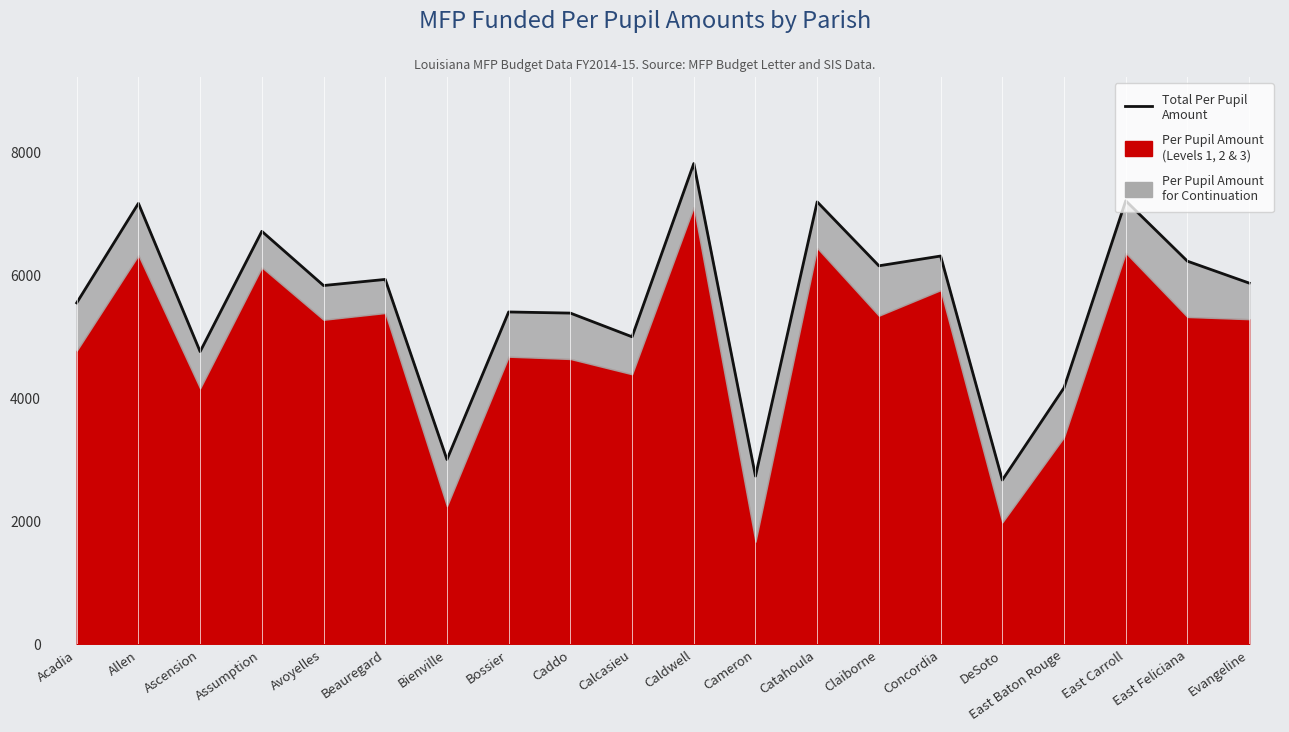

True or false: there are more than 2 points higher than both neighbors.

True